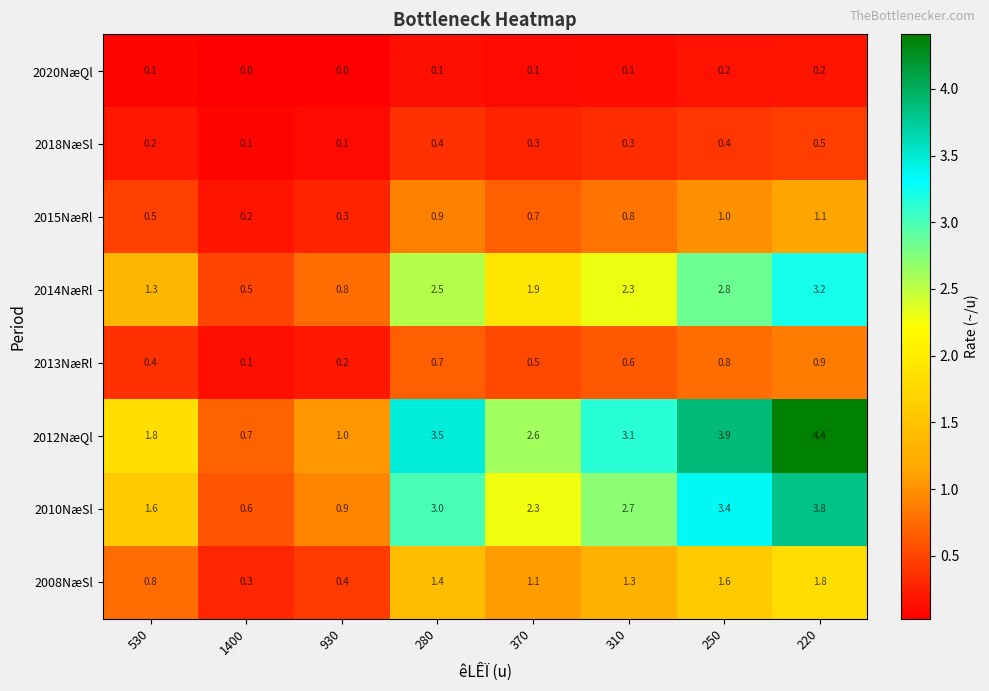

Is it true that 2008NæSl equals 2.7 at 250?

False